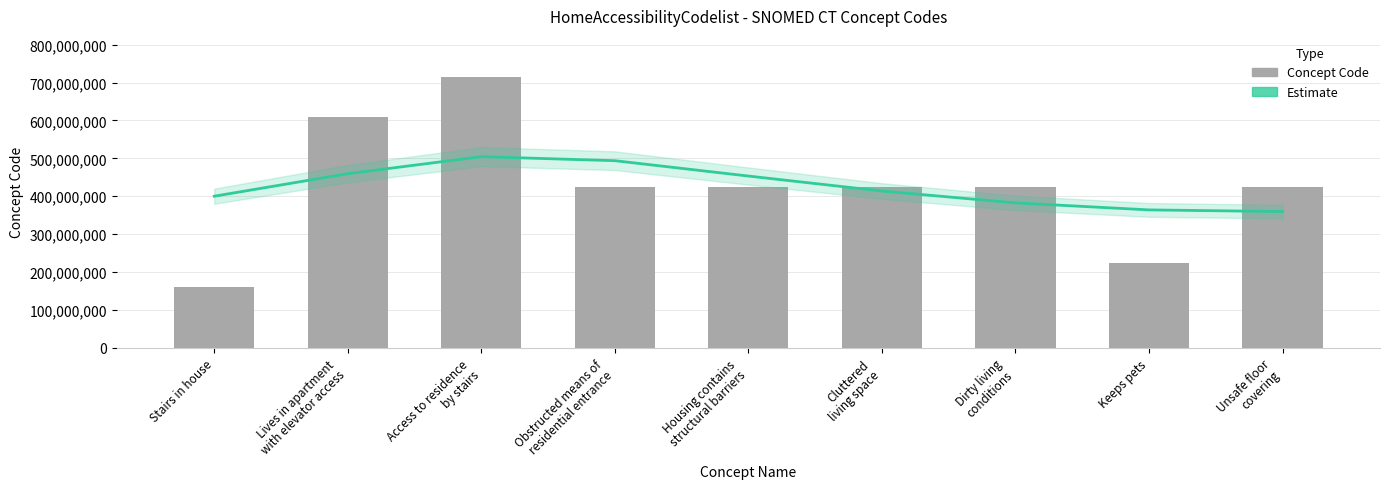

Which series changed the most between Stairs in house and Dirty living
conditions?

Concept Code